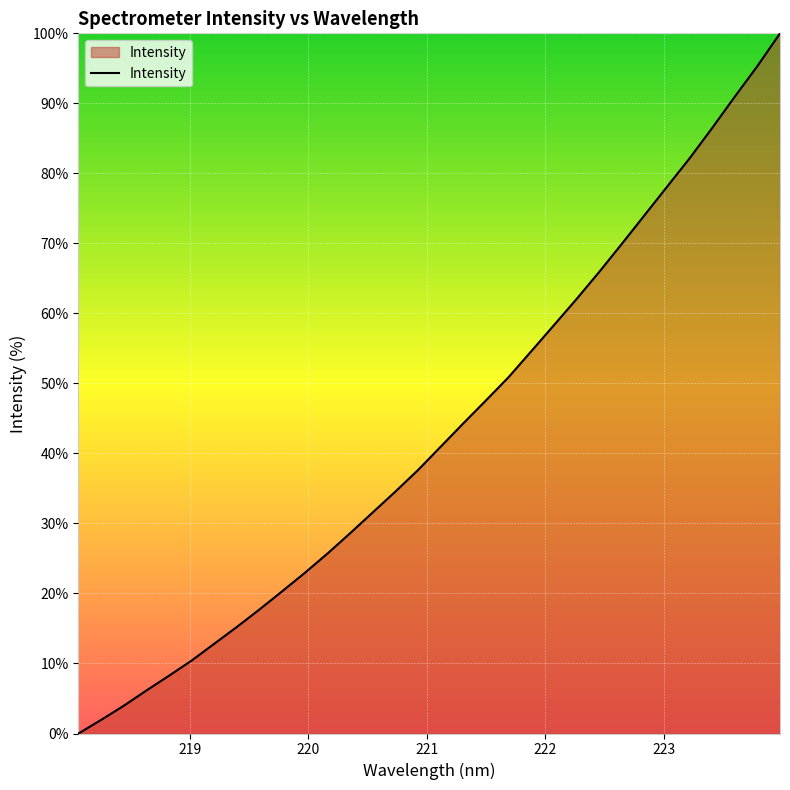

Rank the categories by value from lowest to highest.

218.0596, 218.2508, 218.442, 218.6332, 218.8244, 219.0156, 219.2067, 219.3979, 219.589, 219.7801, 219.9712, 220.1623, 220.3533, 220.5444, 220.7354, 220.9264, 221.1174, 221.3083, 221.4993, 221.6902, 221.8812, 222.0721, 222.263, 222.4538, 222.6447, 222.8355, 223.0264, 223.2172, 223.408, 223.5987, 223.7895, 223.9802